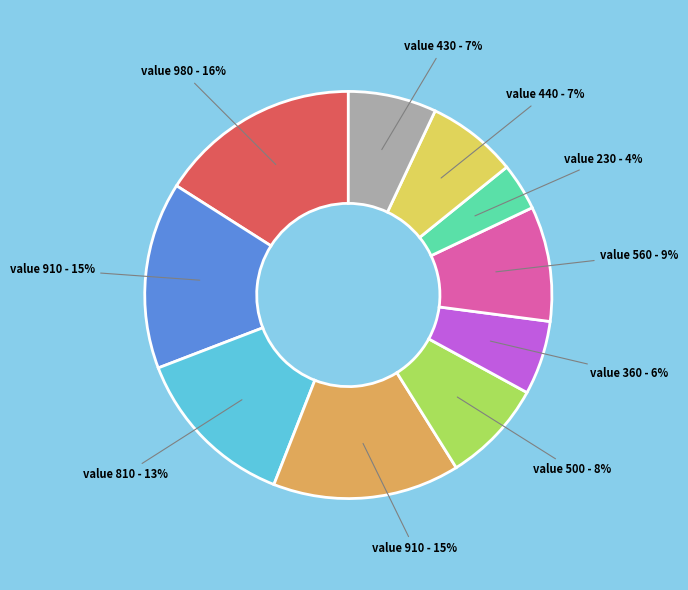

To the nearest percent, what is the difference between the largest and smallest slice percentages?

12%